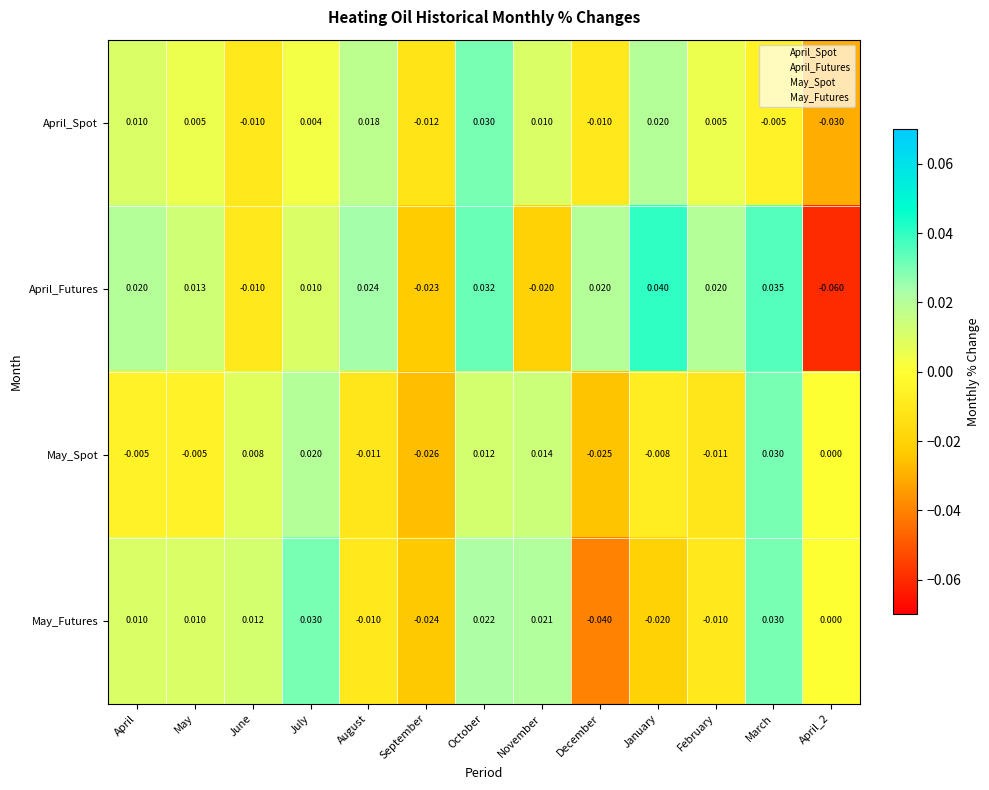

At which category does the chart reach its peak across all series?

January